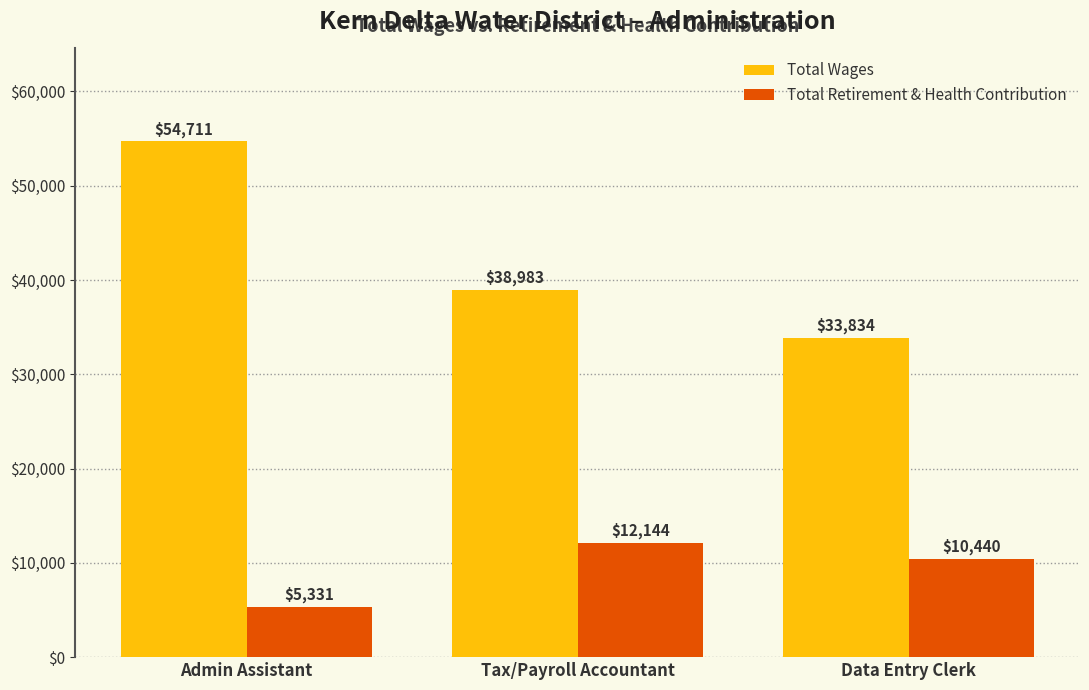

How many categories are shown in the chart?

3